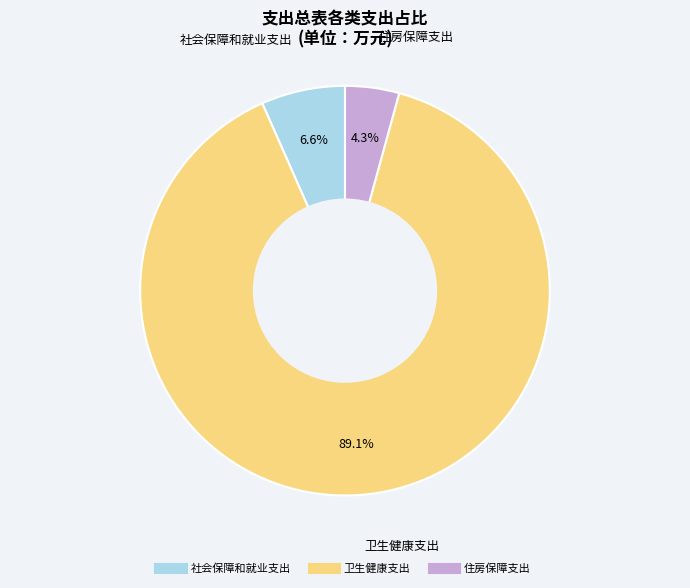

Do 社会保障和就业支出 and 卫生健康支出 together represent more than half of the pie?

Yes